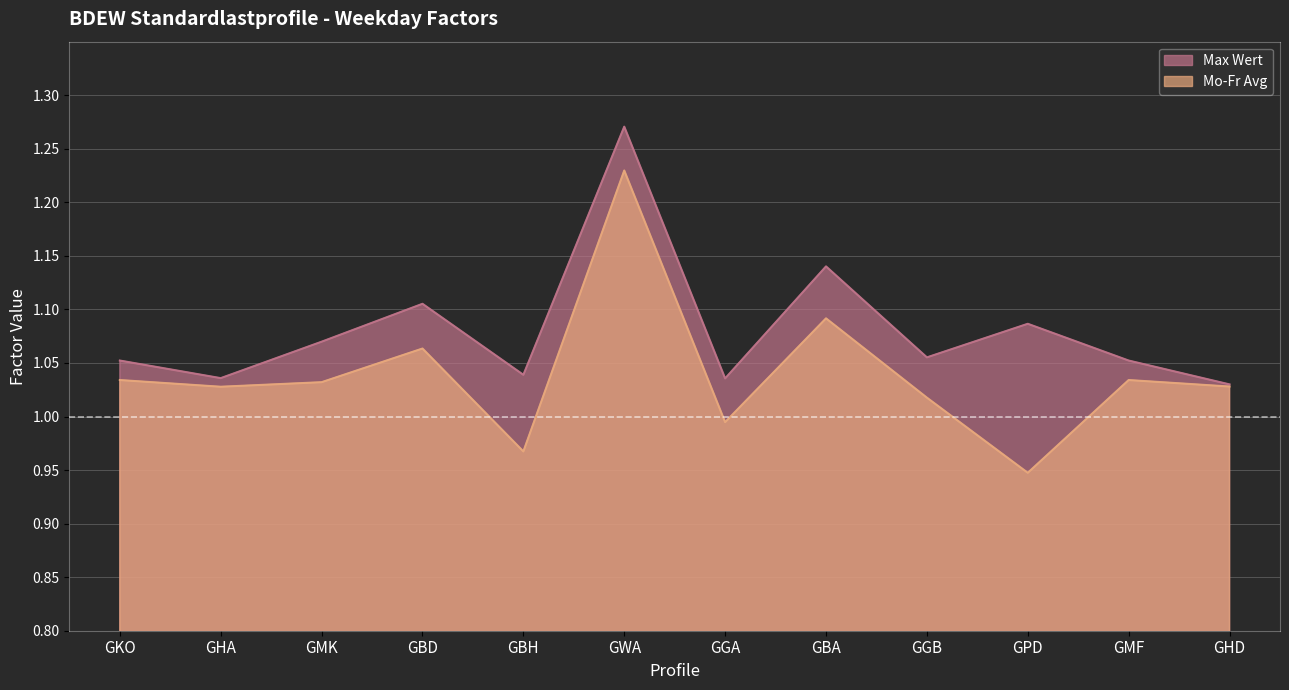

At which category does the chart reach its minimum across all series?

GPD